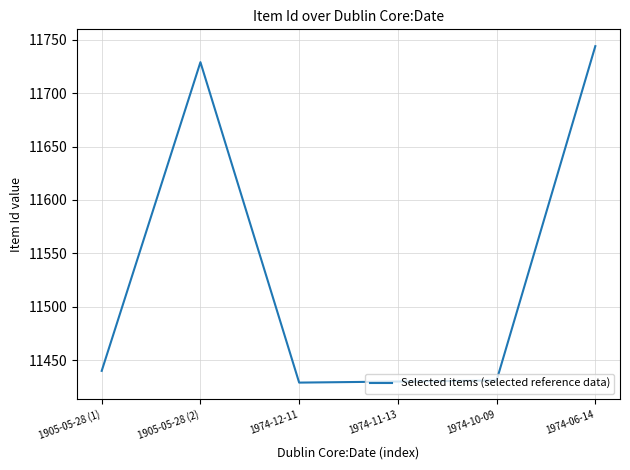

Does the chart display data point markers on the line(s)?

No